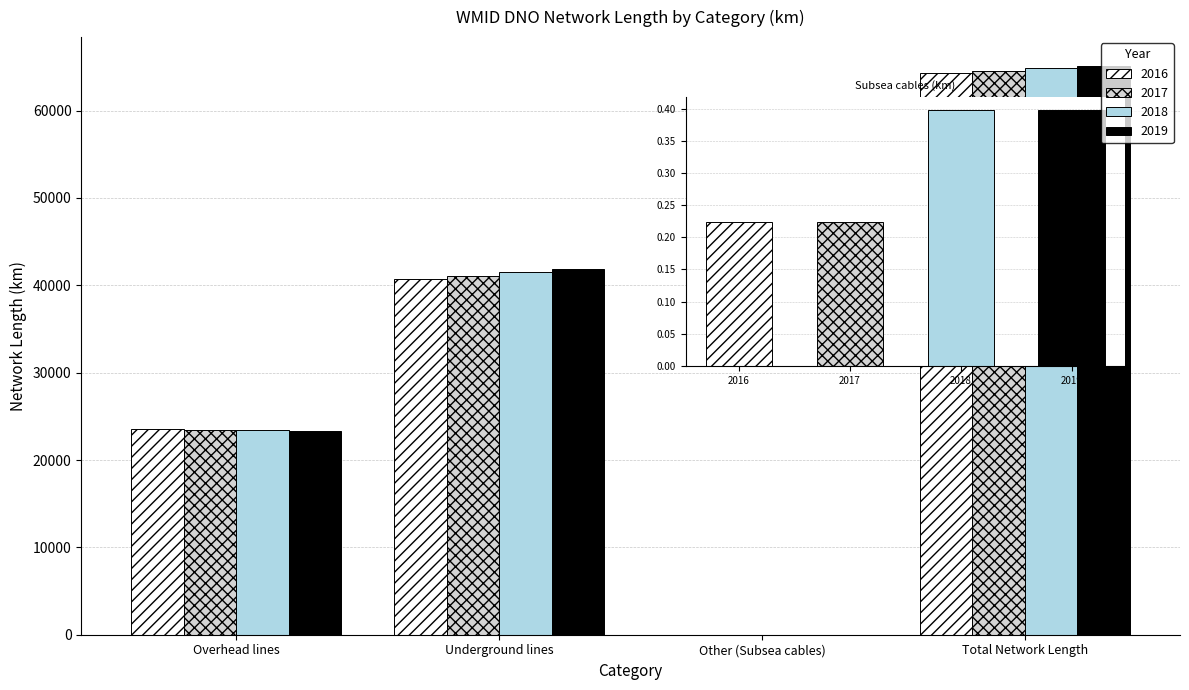

Reading left to right, transcribe all the data shown in this chart.

2016: Overhead lines=23590.0	Underground lines=40678.7	Other (Subsea cables)=0.2	Total Network Length=64269.0
2017: Overhead lines=23491.5	Underground lines=41083.5	Other (Subsea cables)=0.2	Total Network Length=64575.2
2018: Overhead lines=23399.5	Underground lines=41478.9	Other (Subsea cables)=0.4	Total Network Length=64878.8
2019: Overhead lines=23320.6	Underground lines=41832.5	Other (Subsea cables)=0.4	Total Network Length=65153.4